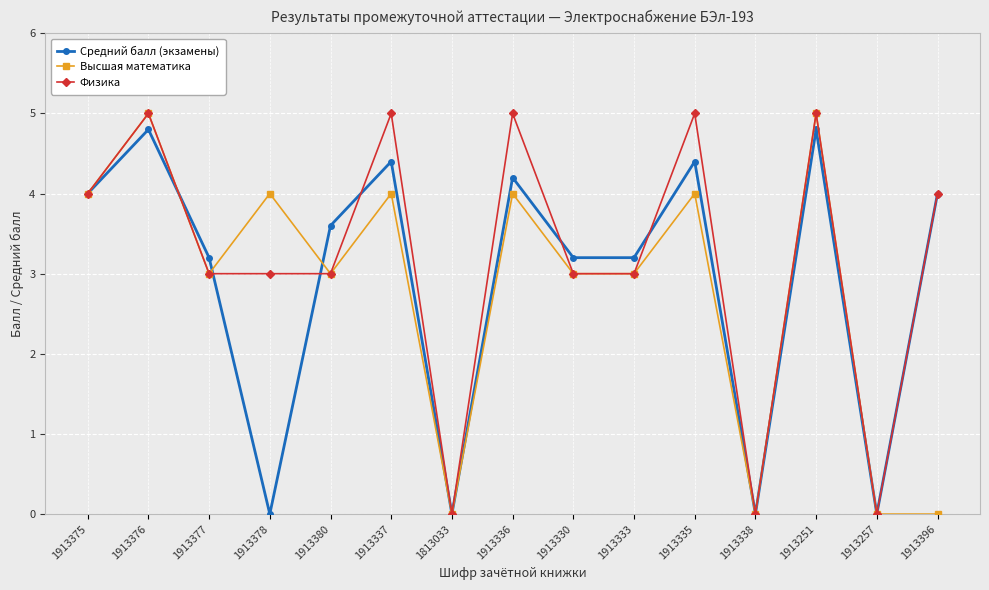

Which series changed the most between 1913330 and 1913257?

Средний балл (экзамены)